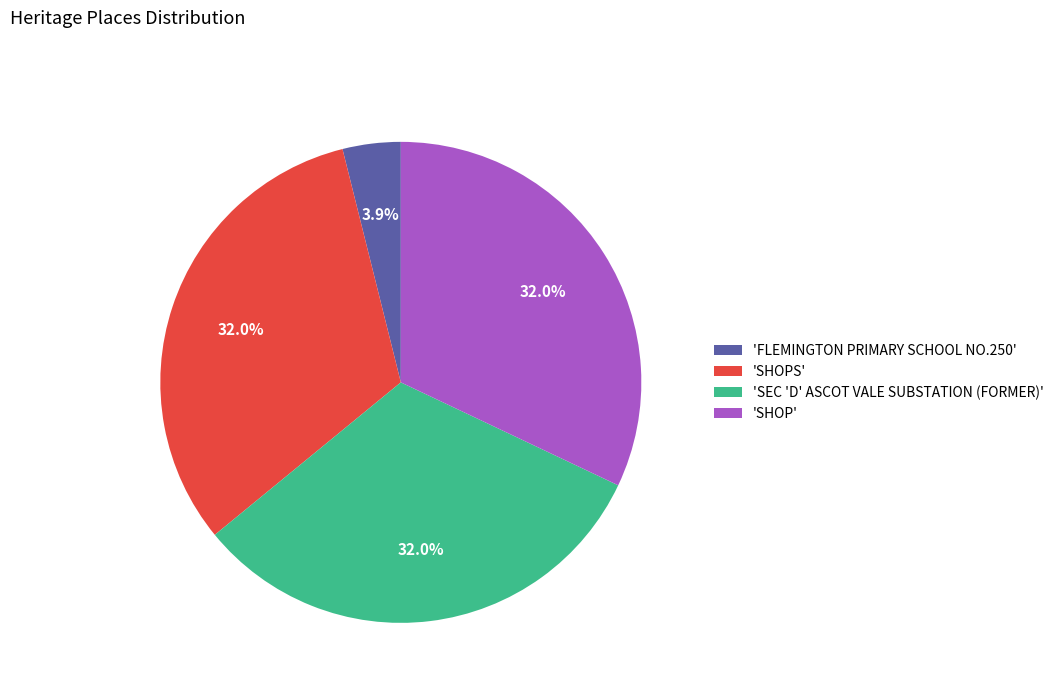

What portion of the pie excludes 'SHOP'?

68.0%